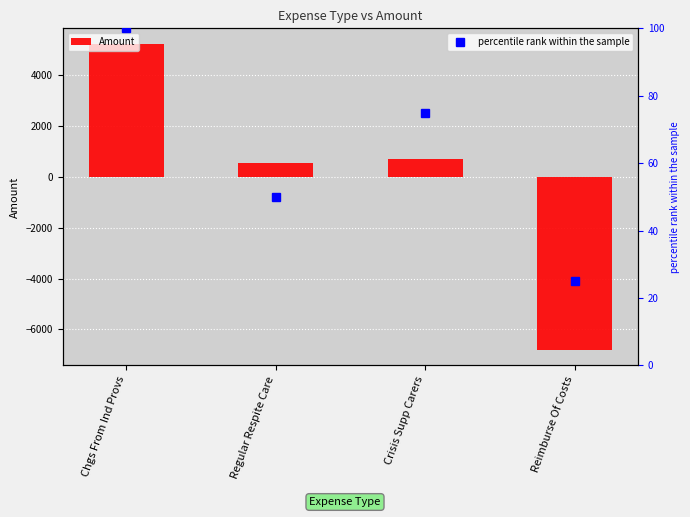

How many data points in percentile rank within the sample are less than 75?

2